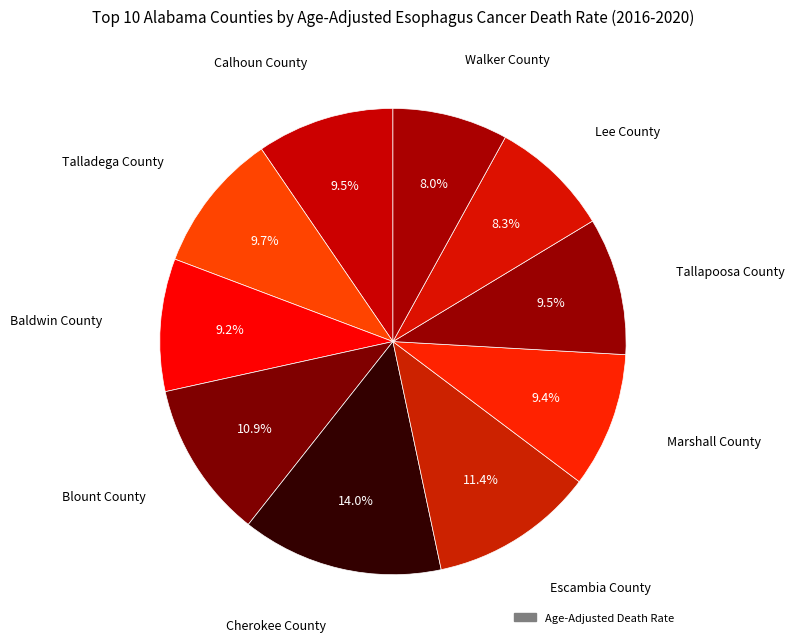

How many slices are in this pie chart?

10